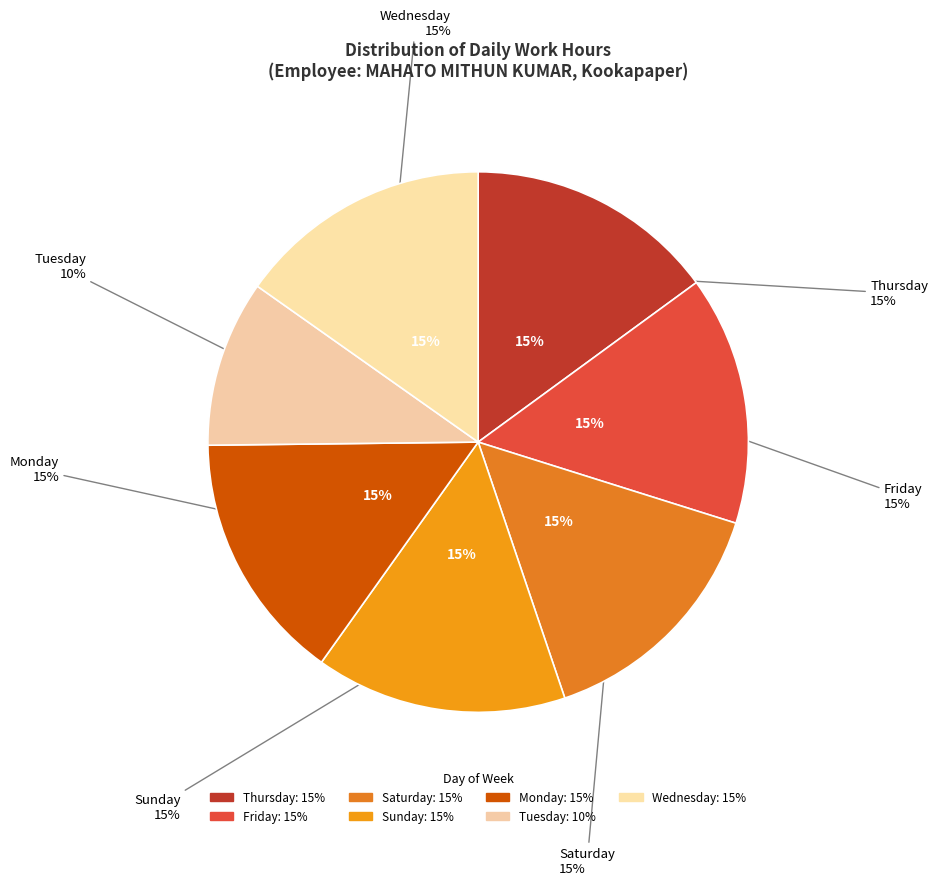

Do Wed (Day 12) and Wed (Day 19) together represent more than half of the pie?

No